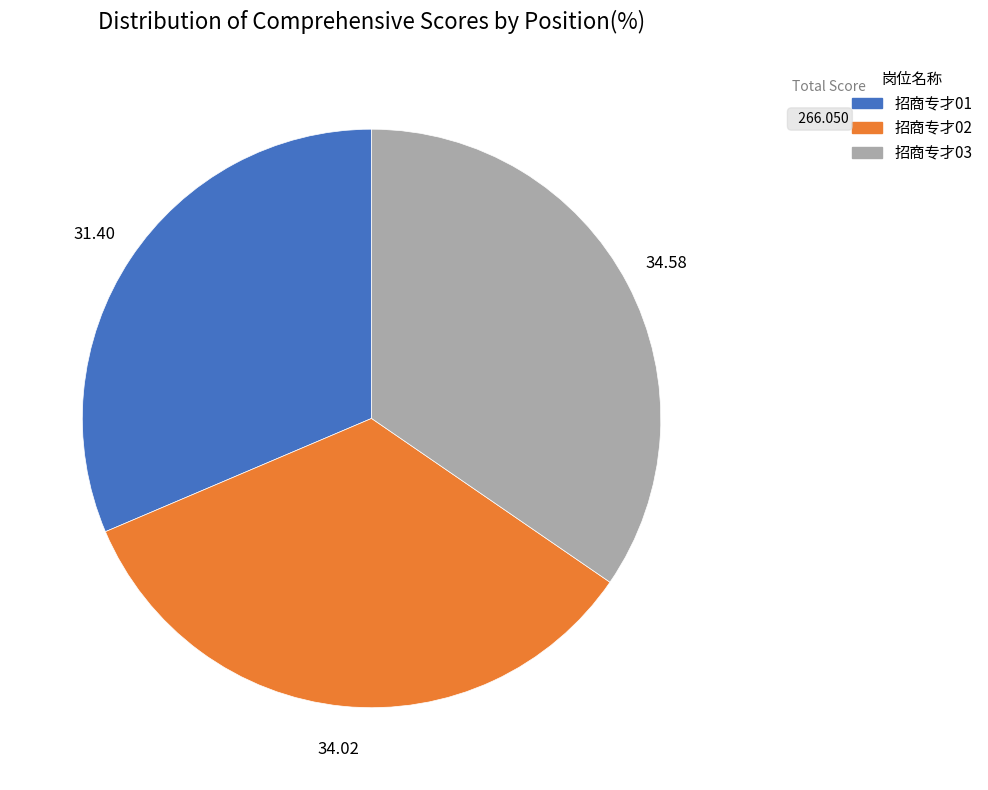

Is there any slice that represents more than half of the pie?

No